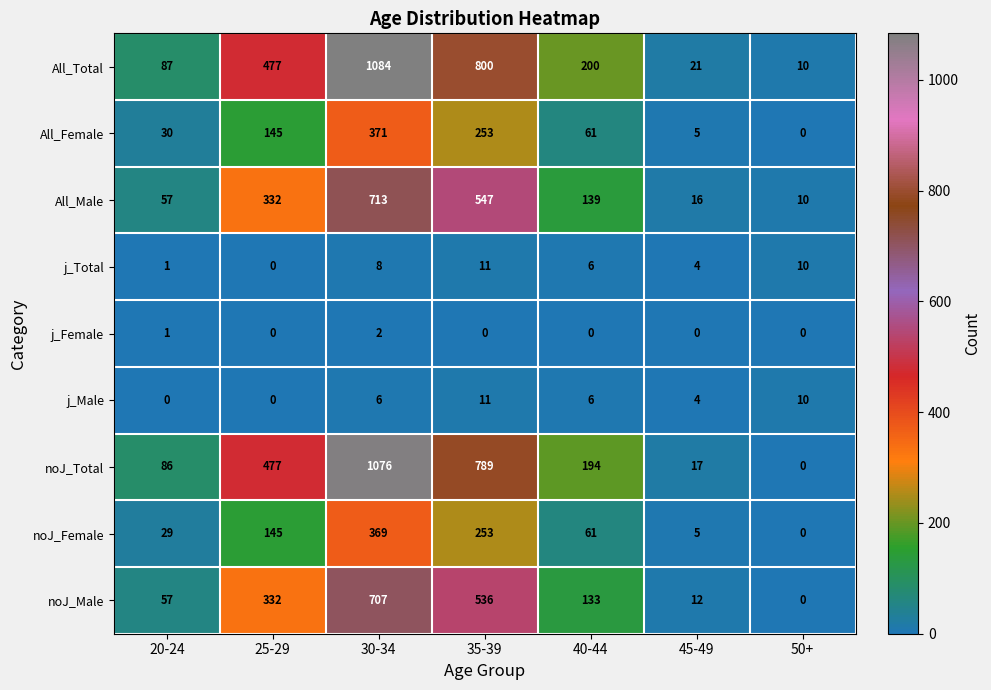

The value of noJ_Female at 45-49 is 2. True or false?

False